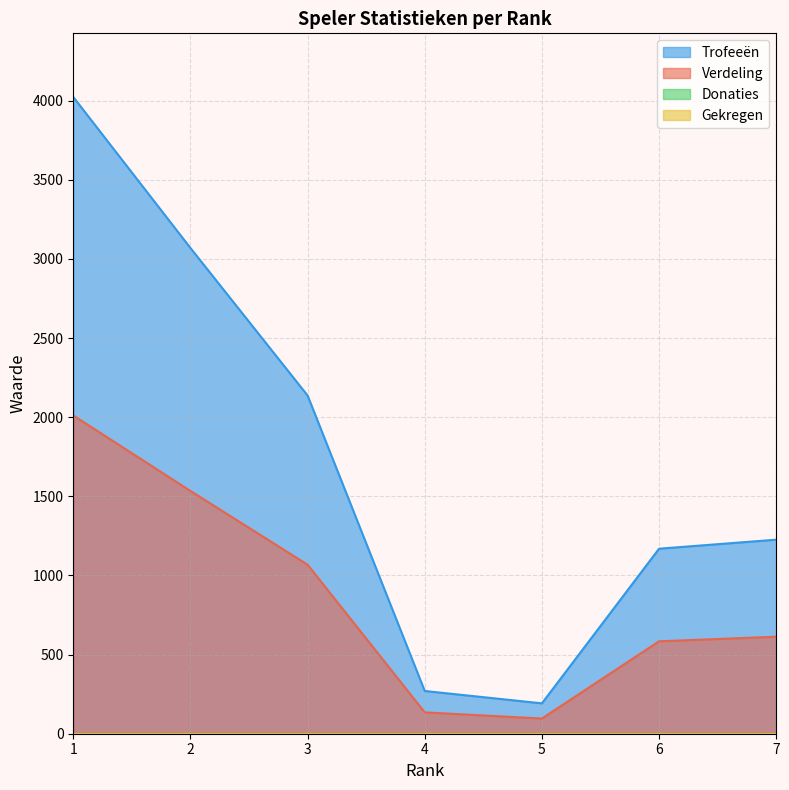

At how many categories does at least one series exceed 3754?

1